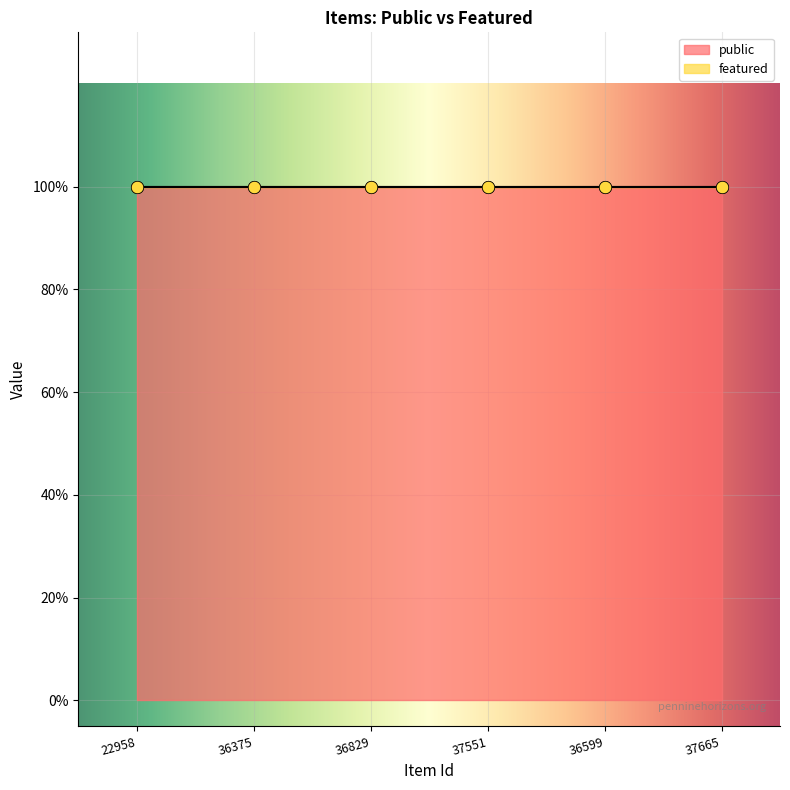

Which series reaches the maximum Y coordinate?

public